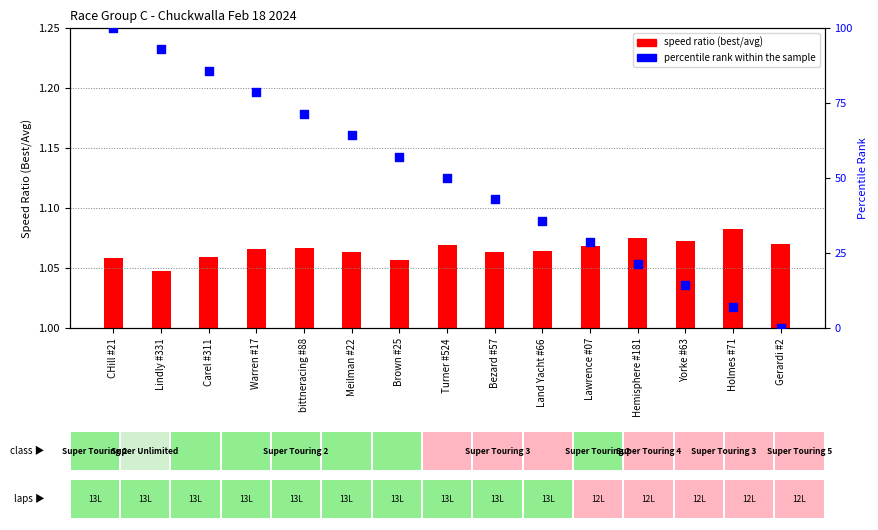

Which series contains the lowest Y value?

percentile rank within the sample